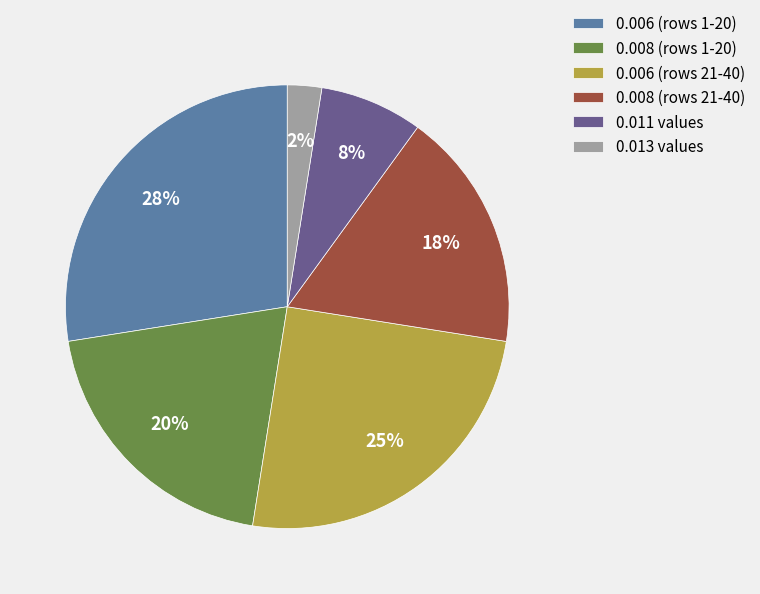

To the nearest percent, what percentage of the pie is 0.006 (rows 21-40)?

25%